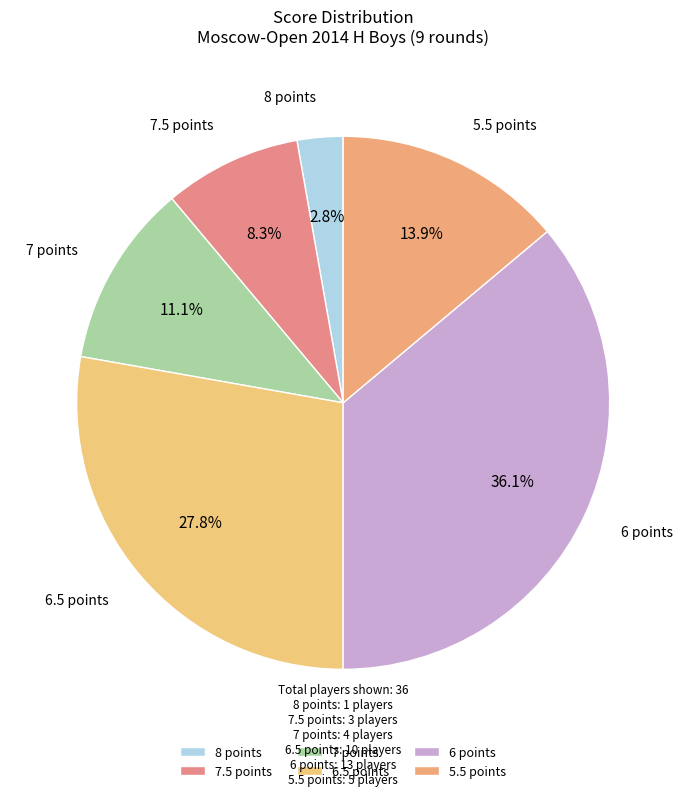

How many slices are in this pie chart?

6